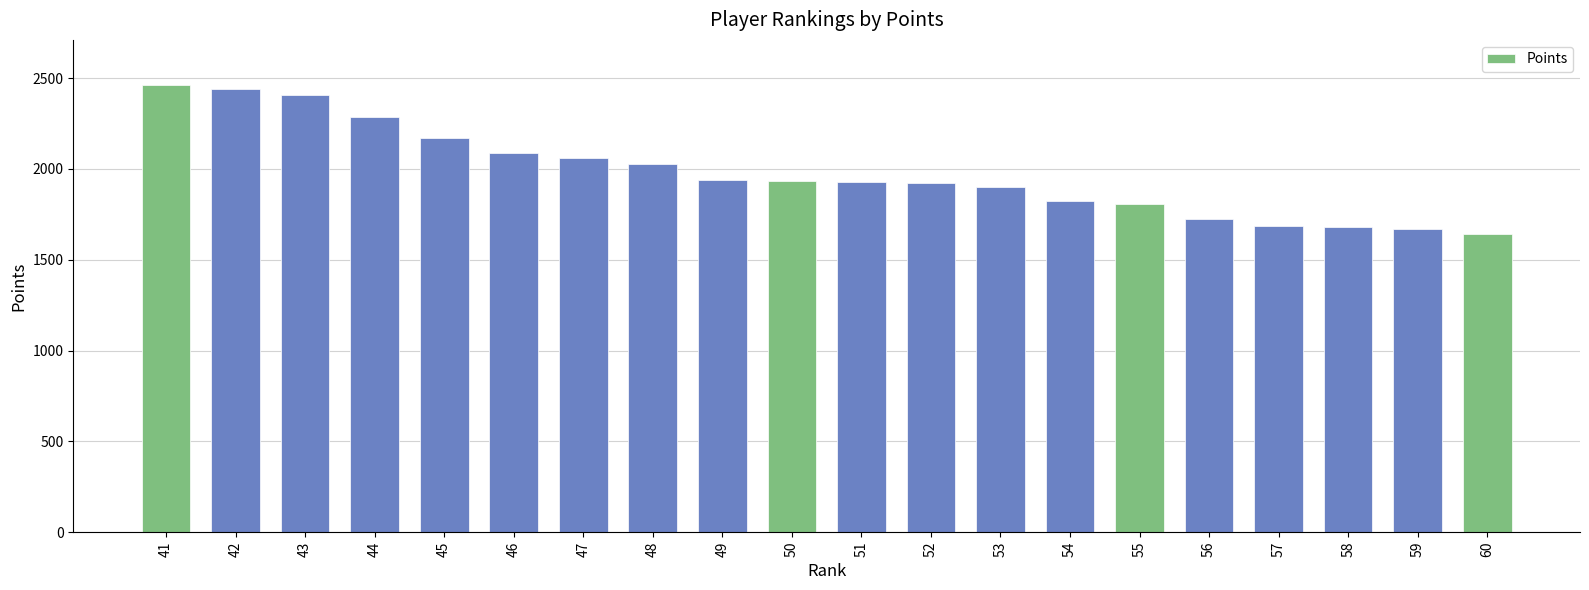

What is the greatest value displayed?

2464